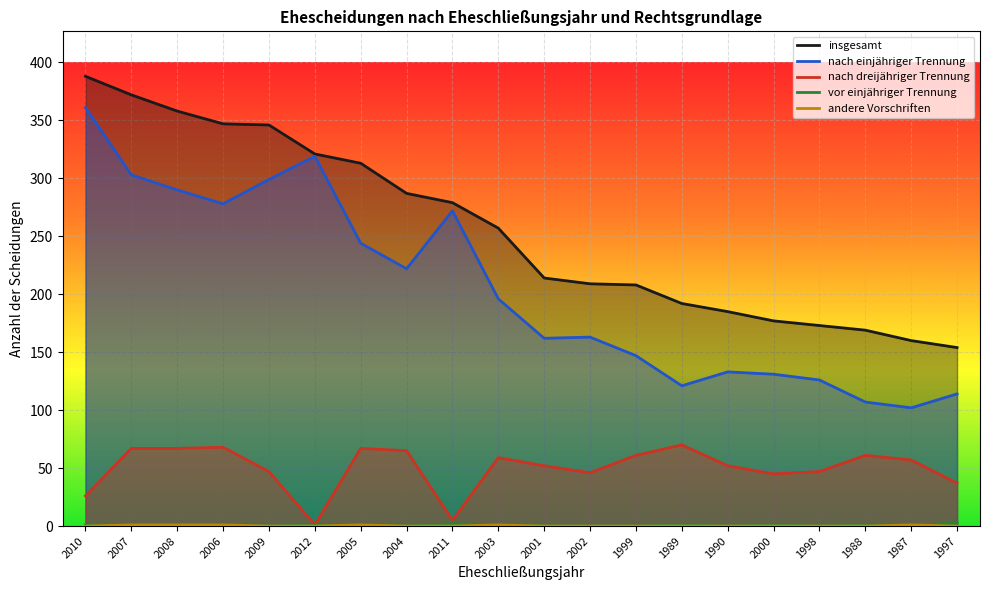

What is the label of the 9th point from the left?

2011